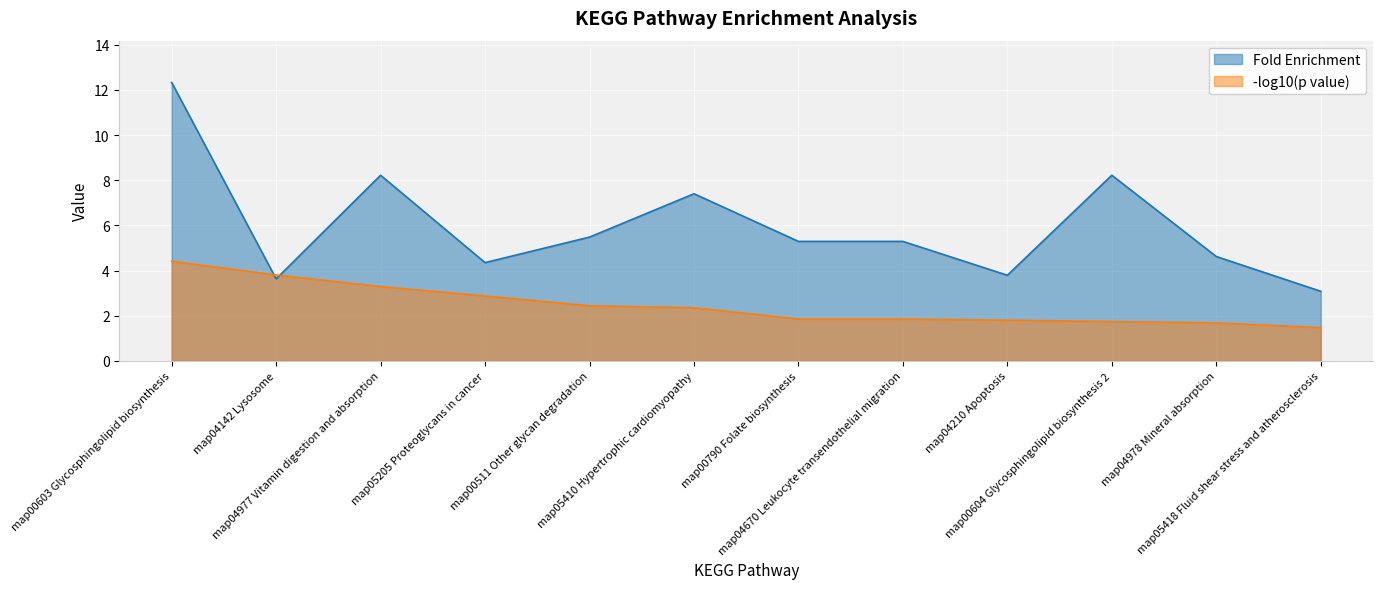

Read the Fold Enrichment value at map04977 Vitamin digestion and absorption.

8.2